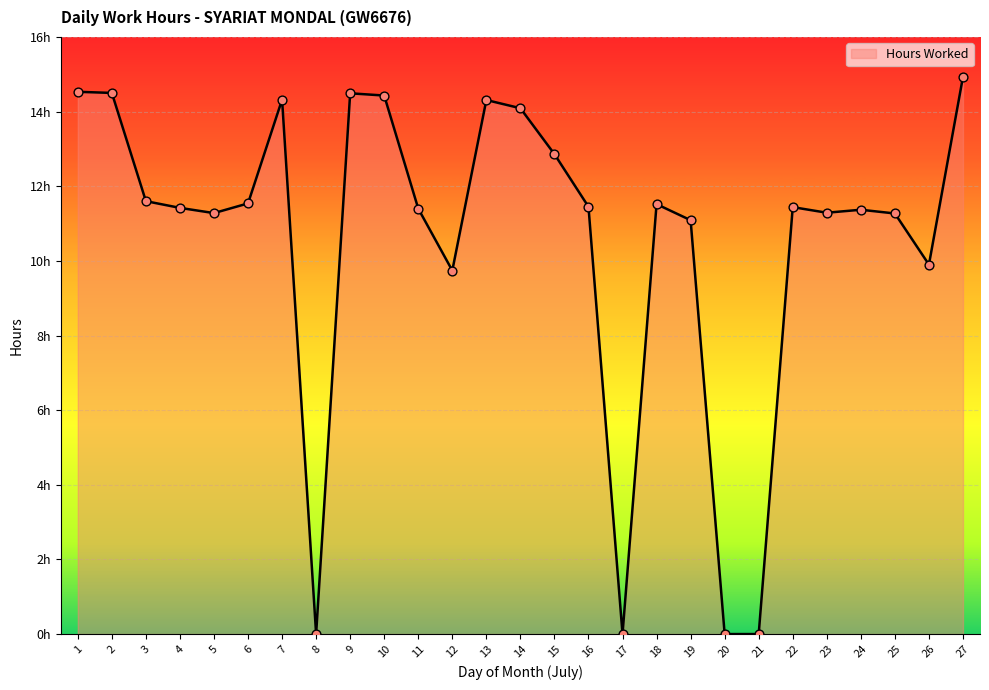

Between 22 and 23, which is larger?

22